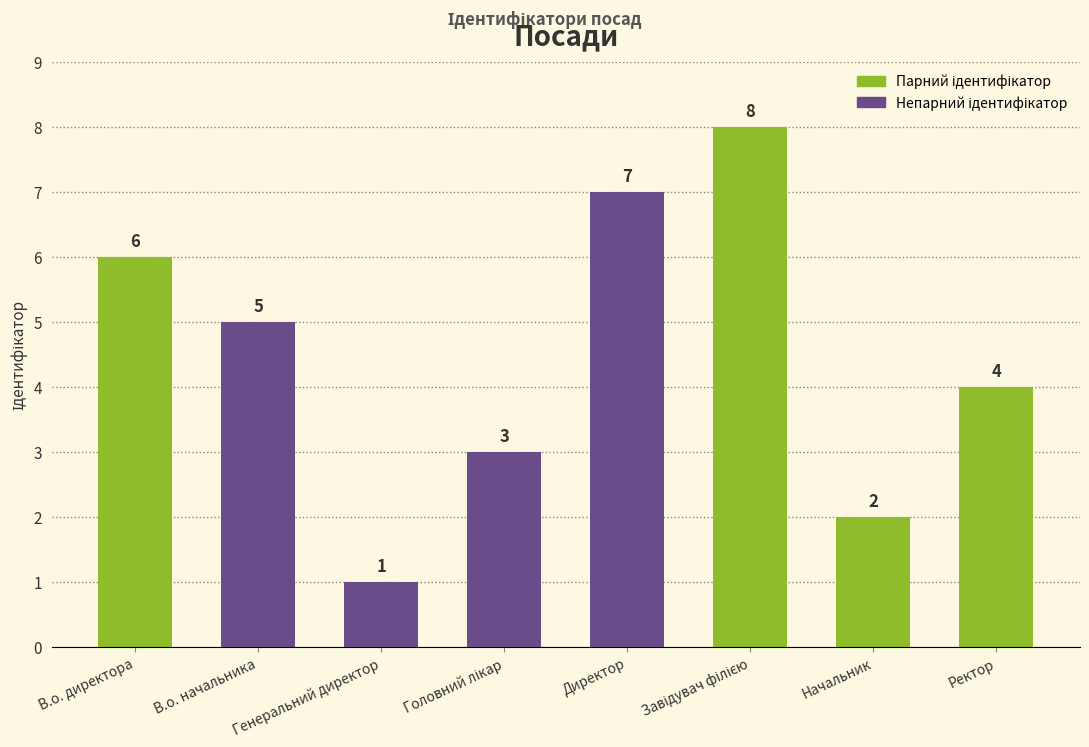

What is the sum of all values?

36